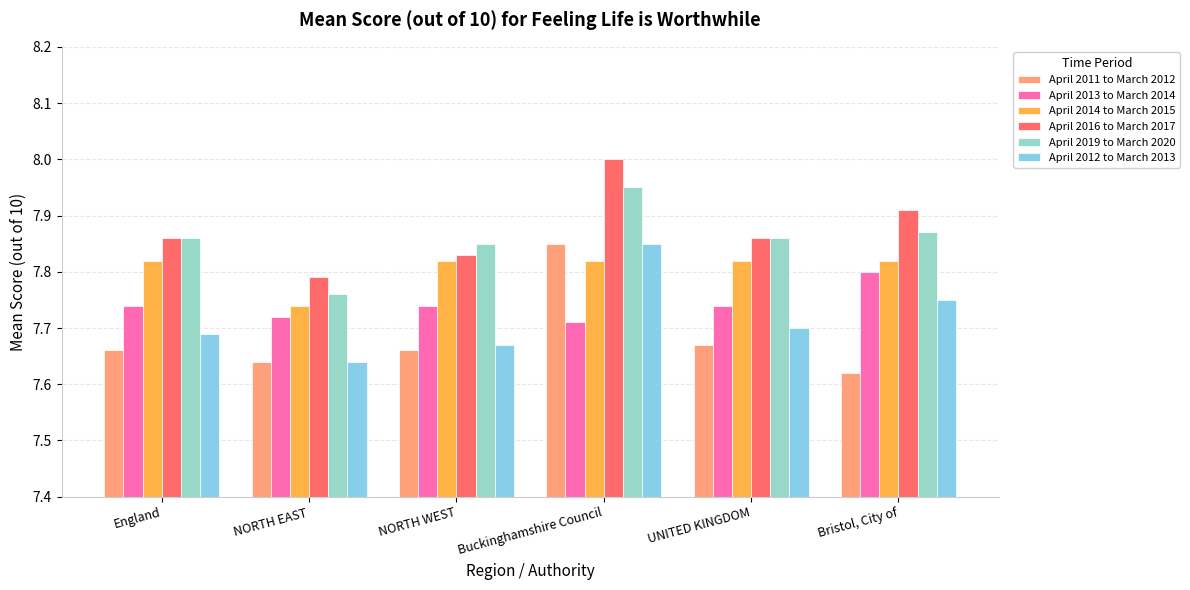

Is it true that April 2011 to March 2012 equals 7.7 at NORTH WEST?

True